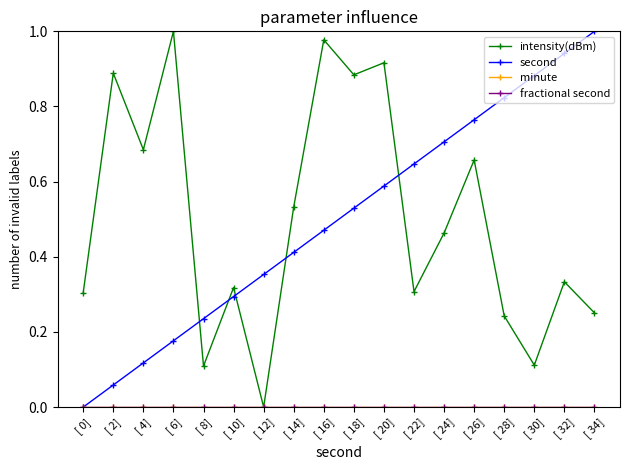

Is this an area chart (filled region under the line)?

No